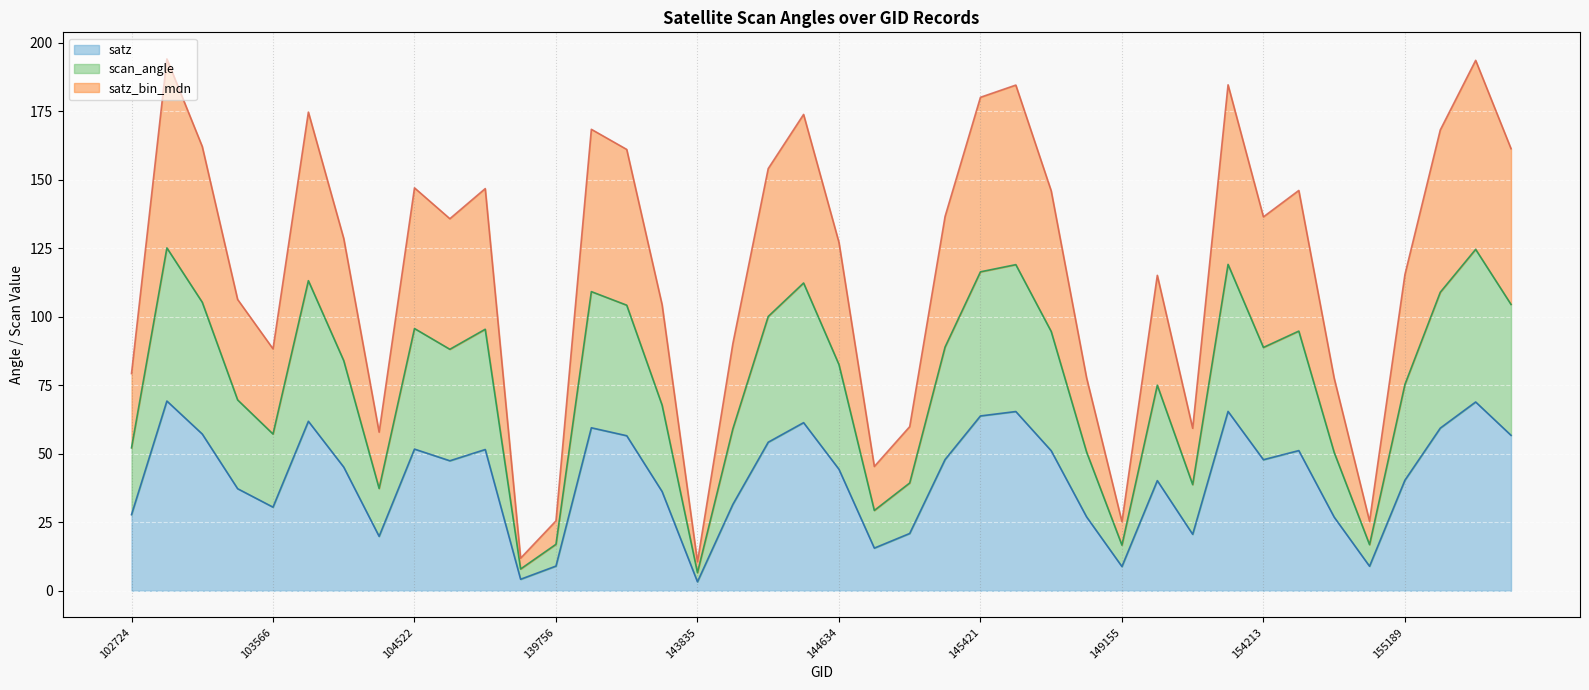

Is it true that satz (line) equals 51.1 at 26?

True